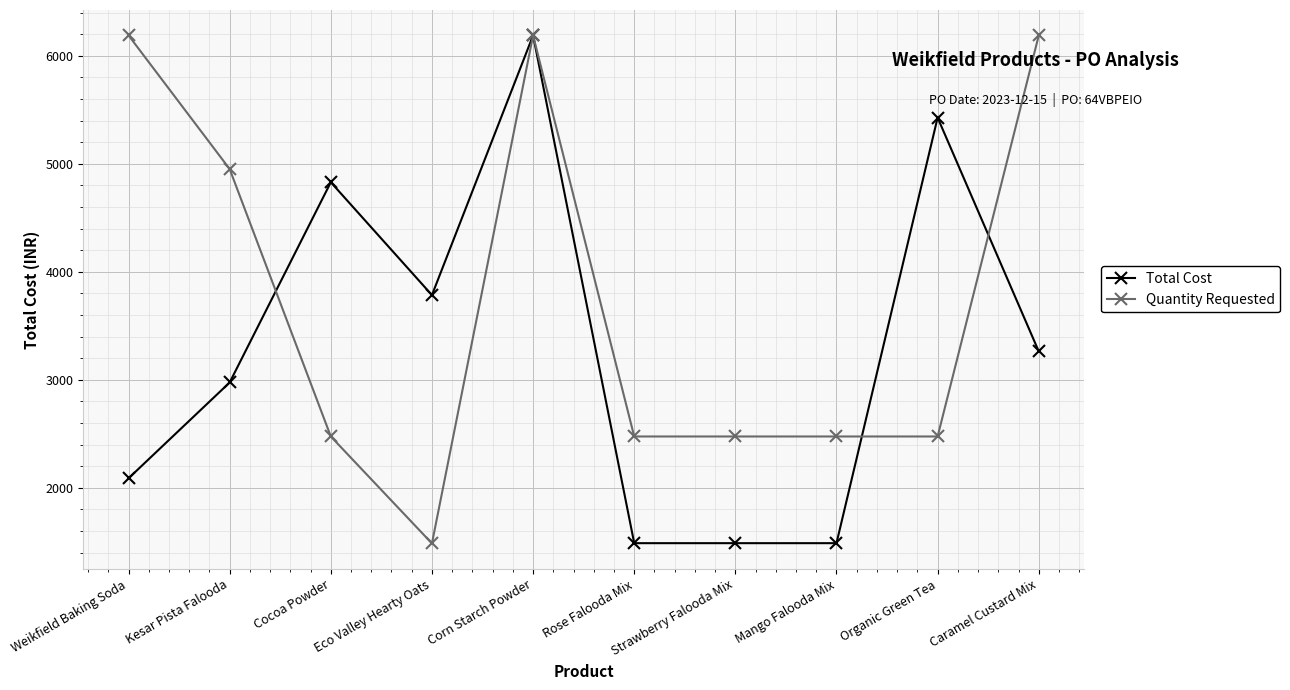

How many lines are shown in the chart?

2